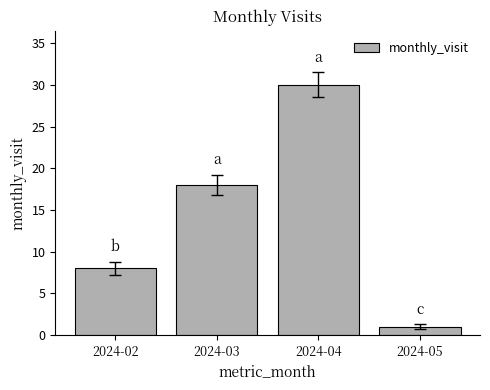

Is it true that the value at 2024-04 is 30?

True